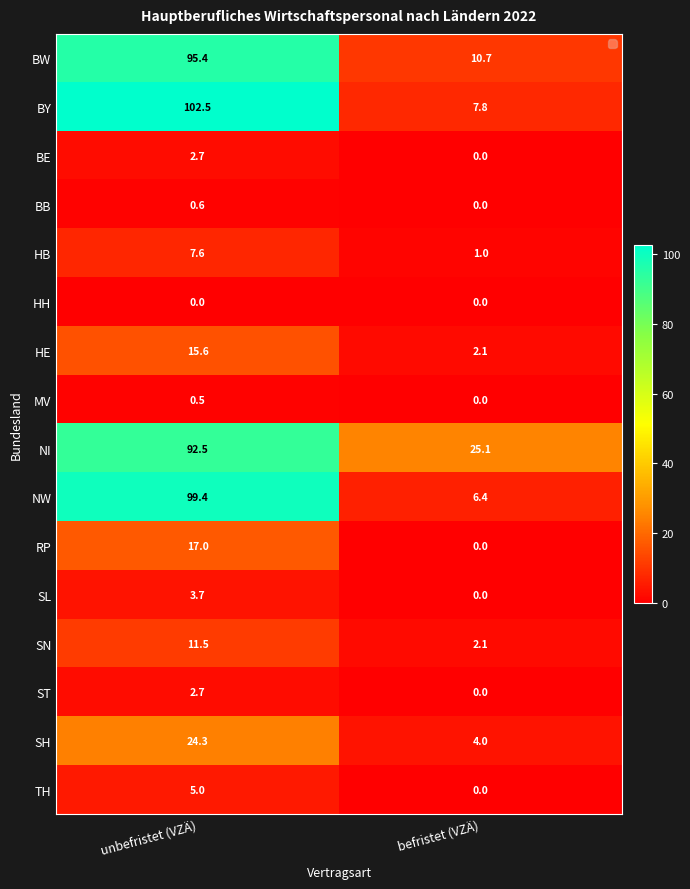

What is the difference between the highest and lowest values at befristet (VZÄ)?

25.1